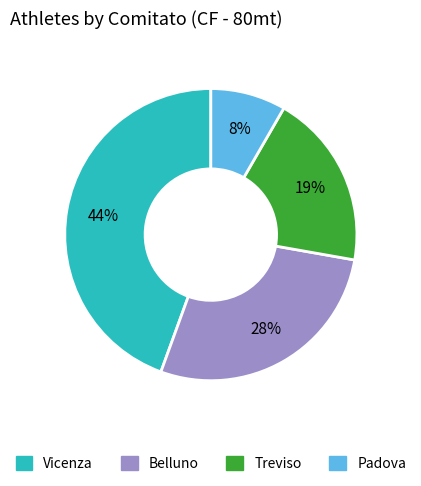

Combined, do Belluno and Padova account for over 50%?

No